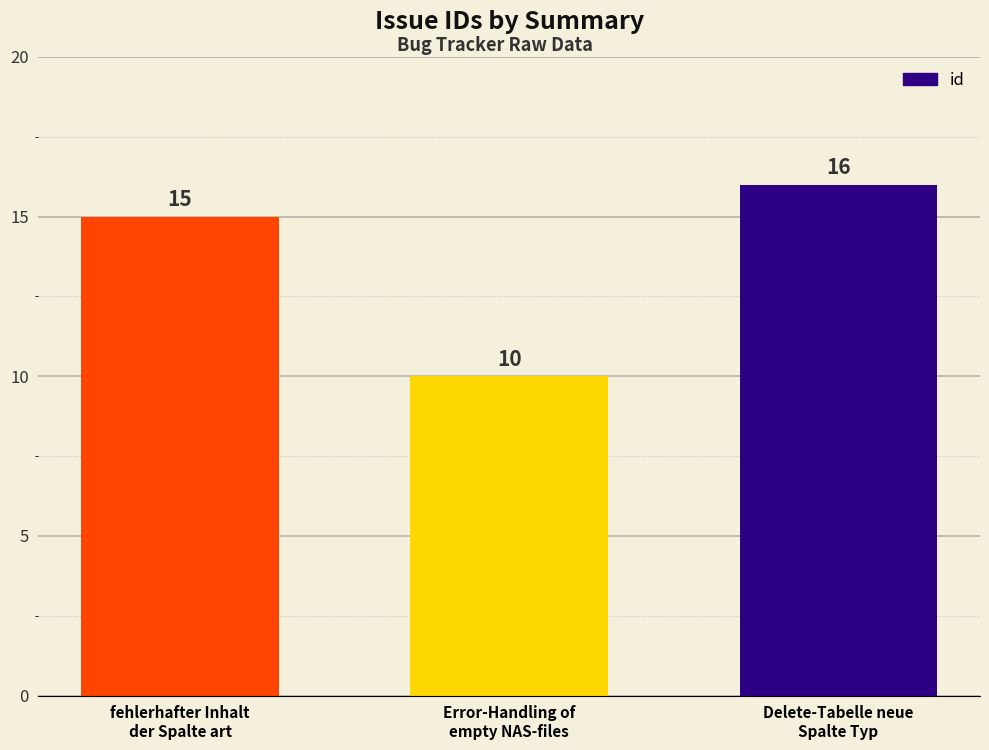

What is the minimum value shown in the chart?

10